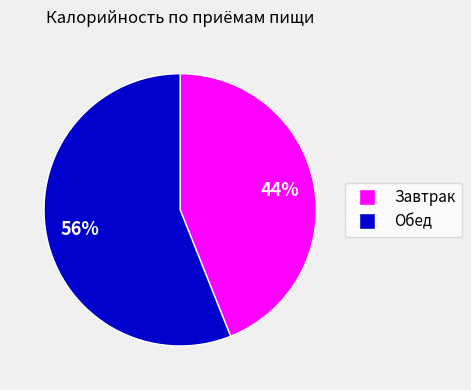

Is it true that Завтрак is 44% of the pie?

True